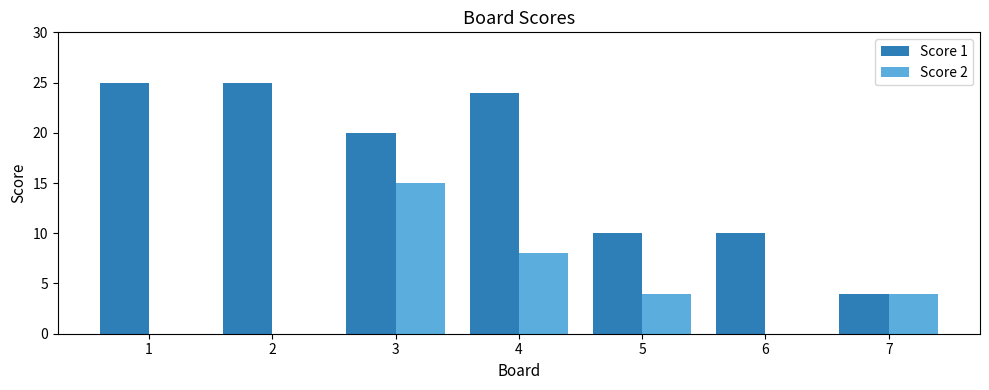

How many groups of bars are there?

7